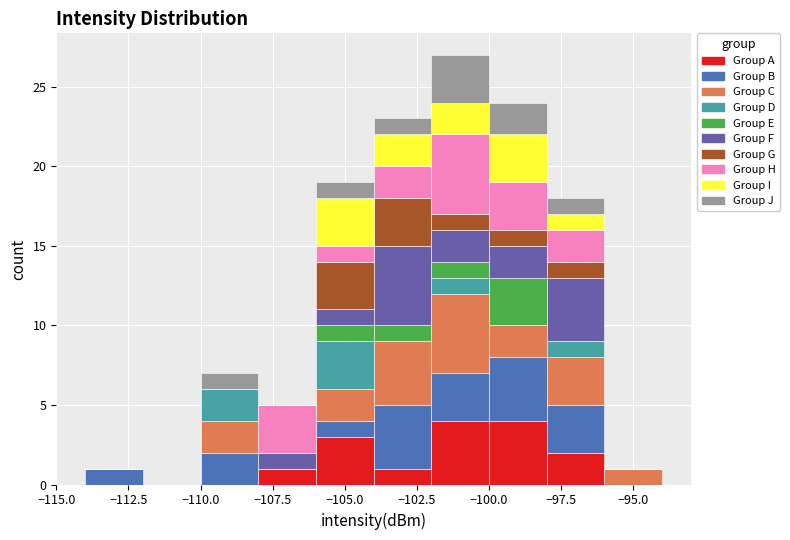

Reading left to right, transcribe this chart: for each stacked bar, give the range it covers on the x-axis and its total height. The values are not printed on the chart, so give them approximately, as read against the axis.

-114 to -112: 1
-112 to -110: 0
-110 to -108: 7
-108 to -106: 5
-106 to -104: 19
-104 to -102: 23
-102 to -100: 27
-100 to -98: 24
-98 to -96: 18
-96 to -94: 1